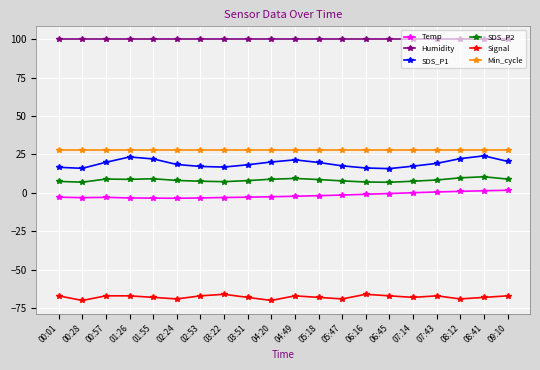

True or false: Humidity has a value of 99.9 at 03:51.

True